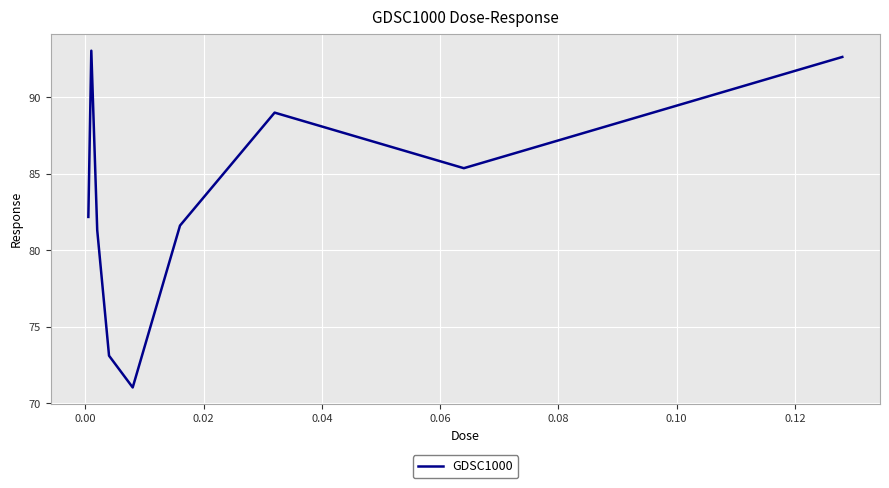

What is the difference between the maximum and minimum values?

22.0